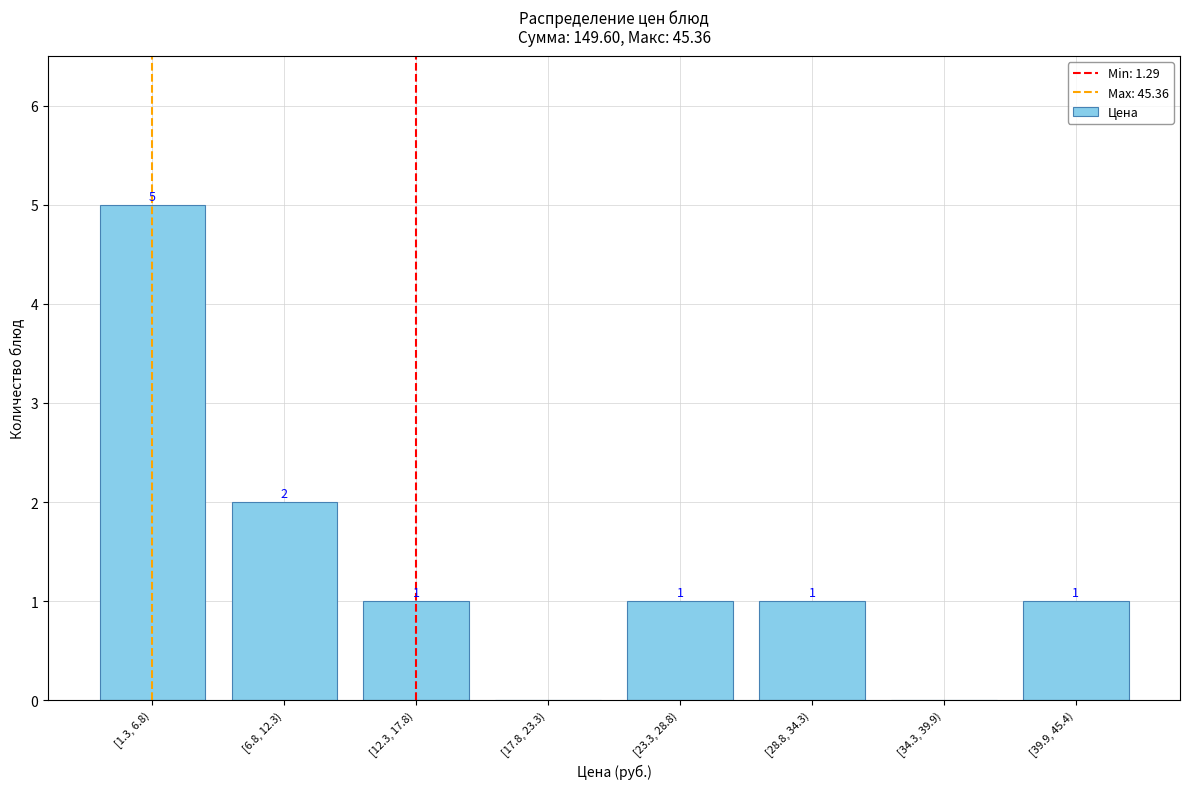

Reading left to right, list all the values displayed in this chart.

[1.3, 6.8)=5	[6.8, 12.3)=2	[12.3, 17.8)=1	[17.8, 23.3)=0	[23.3, 28.8)=1	[28.8, 34.3)=1	[34.3, 39.9)=0	[39.9, 45.4)=1